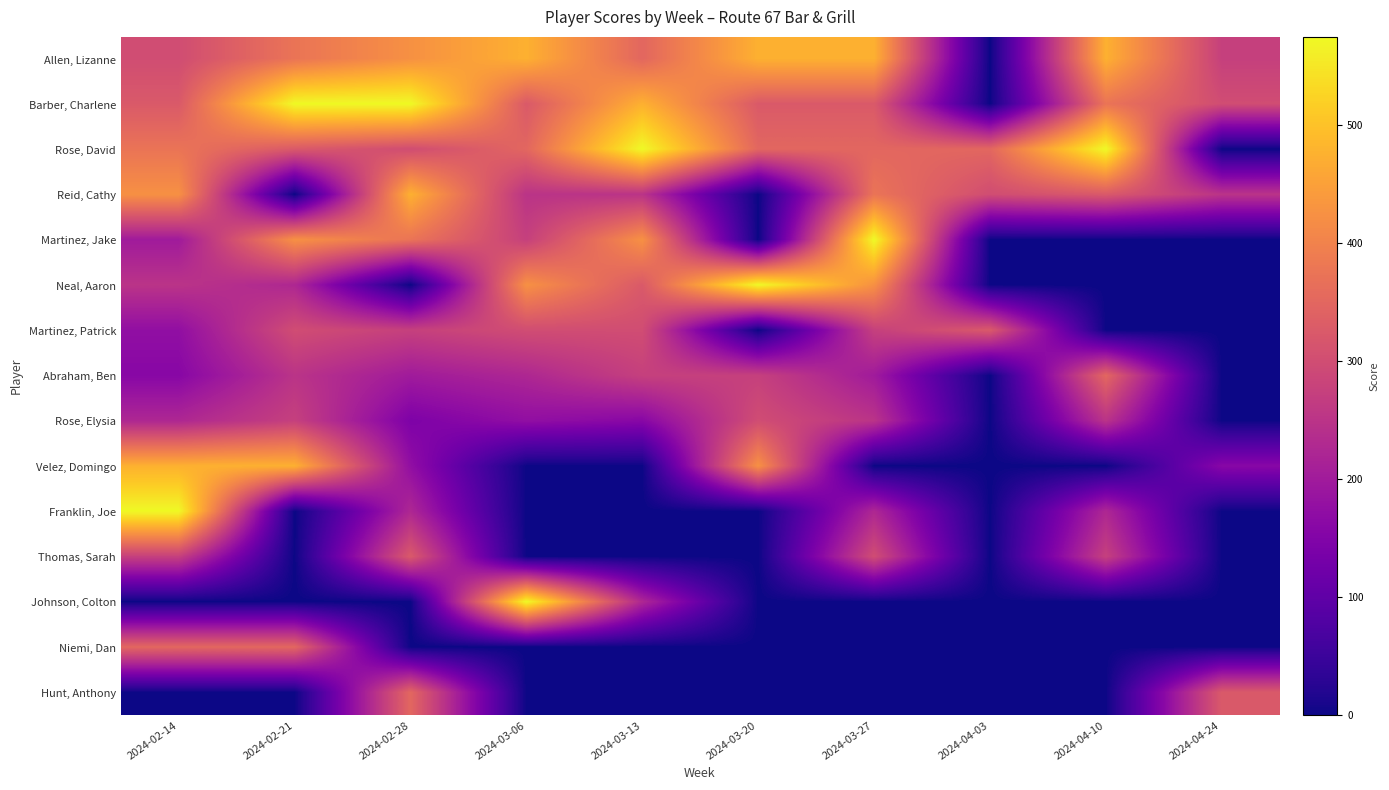

Reading left to right, list all the values displayed in this chart.

Allen, Lizanne: 2024-02-14=300	2024-02-21=375	2024-02-28=425	2024-03-06=475	2024-03-13=350	2024-03-20=475	2024-03-27=475	2024-04-03=0	2024-04-10=475	2024-04-24=275
Barber, Charlene: 2024-02-14=325	2024-02-21=575	2024-02-28=575	2024-03-06=325	2024-03-13=475	2024-03-20=325	2024-03-27=325	2024-04-03=0	2024-04-10=375	2024-04-24=300
Rose, David: 2024-02-14=375	2024-02-21=325	2024-02-28=300	2024-03-06=350	2024-03-13=575	2024-03-20=350	2024-03-27=350	2024-04-03=350	2024-04-10=575	2024-04-24=0
Reid, Cathy: 2024-02-14=425	2024-02-21=0	2024-02-28=475	2024-03-06=250	2024-03-13=250	2024-03-20=0	2024-03-27=375	2024-04-03=300	2024-04-10=325	2024-04-24=250
Martinez, Jake: 2024-02-14=200	2024-02-21=425	2024-02-28=375	2024-03-06=275	2024-03-13=425	2024-03-20=0	2024-03-27=575	2024-04-03=0	2024-04-10=0	2024-04-24=0
Neal, Aaron: 2024-02-14=250	2024-02-21=225	2024-02-28=0	2024-03-06=425	2024-03-13=325	2024-03-20=575	2024-03-27=425	2024-04-03=0	2024-04-10=0	2024-04-24=0
Martinez, Patrick: 2024-02-14=175	2024-02-21=300	2024-02-28=275	2024-03-06=300	2024-03-13=300	2024-03-20=0	2024-03-27=275	2024-04-03=325	2024-04-10=0	2024-04-24=0
Abraham, Ben: 2024-02-14=160	2024-02-21=250	2024-02-28=200	2024-03-06=225	2024-03-13=275	2024-03-20=275	2024-03-27=200	2024-04-03=0	2024-04-10=350	2024-04-24=0
Rose, Elysia: 2024-02-14=225	2024-02-21=275	2024-02-28=145	2024-03-06=175	2024-03-13=160	2024-03-20=300	2024-03-27=250	2024-04-03=0	2024-04-10=250	2024-04-24=0
Velez, Domingo: 2024-02-14=475	2024-02-21=475	2024-02-28=175	2024-03-06=0	2024-03-13=0	2024-03-20=425	2024-03-27=0	2024-04-03=0	2024-04-10=0	2024-04-24=160
Franklin, Joe: 2024-02-14=575	2024-02-21=0	2024-02-28=225	2024-03-06=0	2024-03-13=0	2024-03-20=0	2024-03-27=225	2024-04-03=0	2024-04-10=225	2024-04-24=0
Thomas, Sarah: 2024-02-14=275	2024-02-21=0	2024-02-28=325	2024-03-06=0	2024-03-13=0	2024-03-20=0	2024-03-27=300	2024-04-03=0	2024-04-10=275	2024-04-24=0
Johnson, Colton: 2024-02-14=0	2024-02-21=0	2024-02-28=0	2024-03-06=575	2024-03-13=225	2024-03-20=0	2024-03-27=0	2024-04-03=0	2024-04-10=0	2024-04-24=0
Niemi, Dan: 2024-02-14=350	2024-02-21=350	2024-02-28=0	2024-03-06=0	2024-03-13=0	2024-03-20=0	2024-03-27=0	2024-04-03=0	2024-04-10=0	2024-04-24=0
Hunt, Anthony: 2024-02-14=0	2024-02-21=0	2024-02-28=350	2024-03-06=0	2024-03-13=0	2024-03-20=0	2024-03-27=0	2024-04-03=0	2024-04-10=0	2024-04-24=325